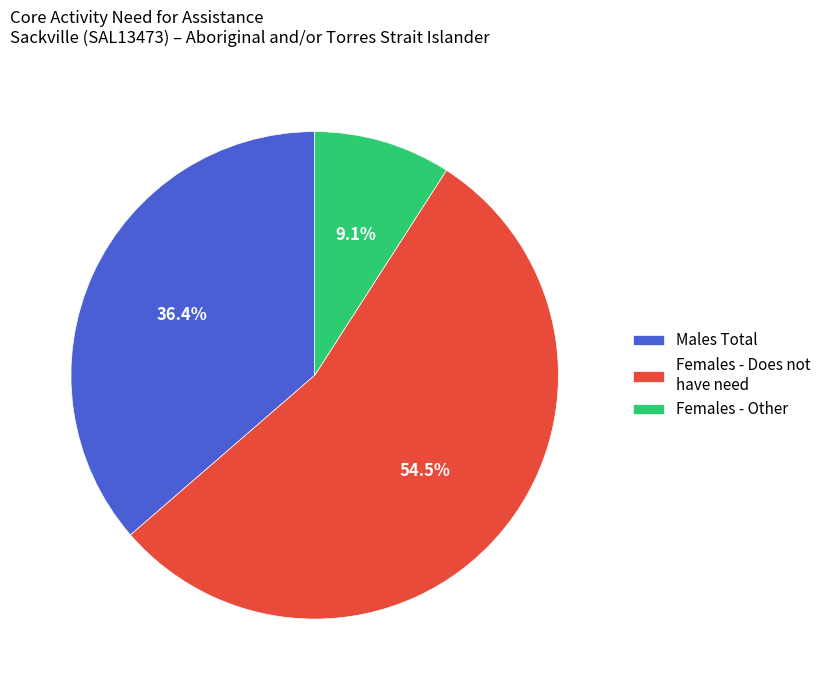

Which slice represents more than half of the pie?

Females - Does not have need